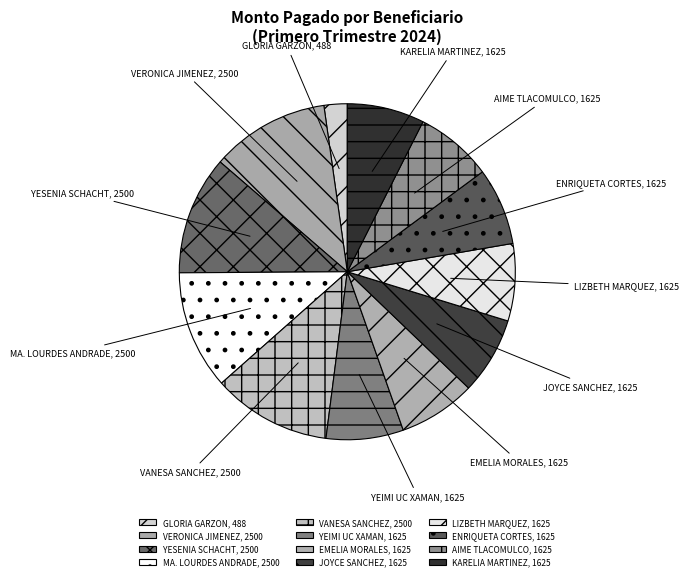

True or false: AIME TLACOMULCO accounts for 7% of the total.

True